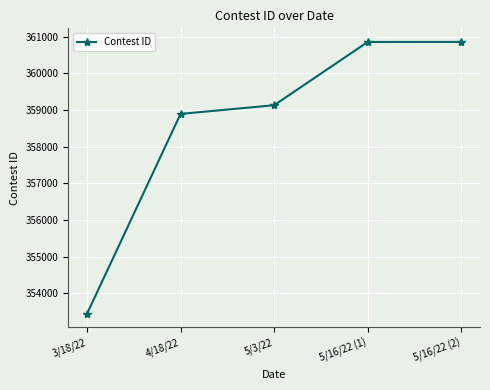

True or false: there are more than 2 points higher than both neighbors.

False